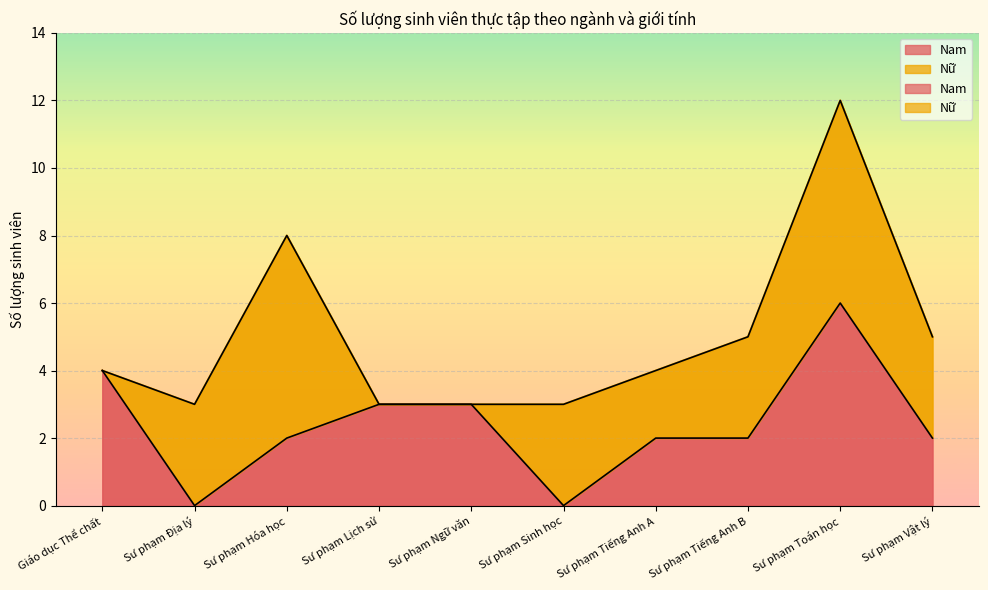

At which category does the data reach its first local peak?

Sư phạm Toán học